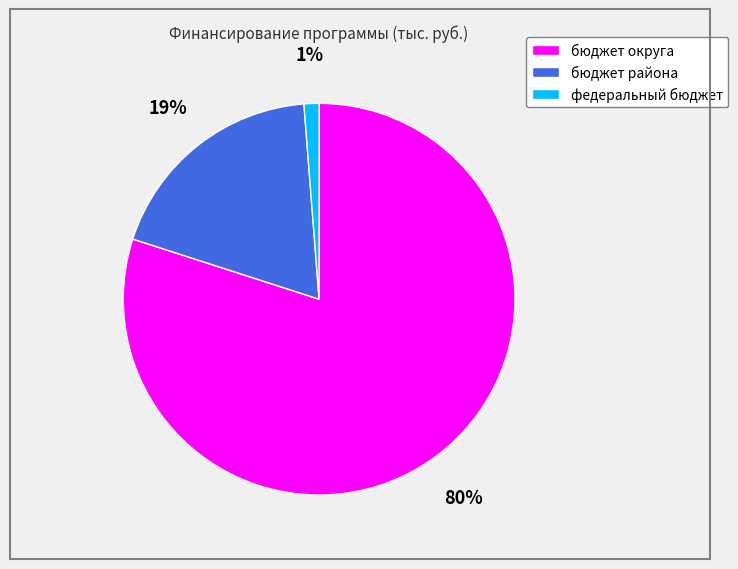

How many slices are in this pie chart?

3